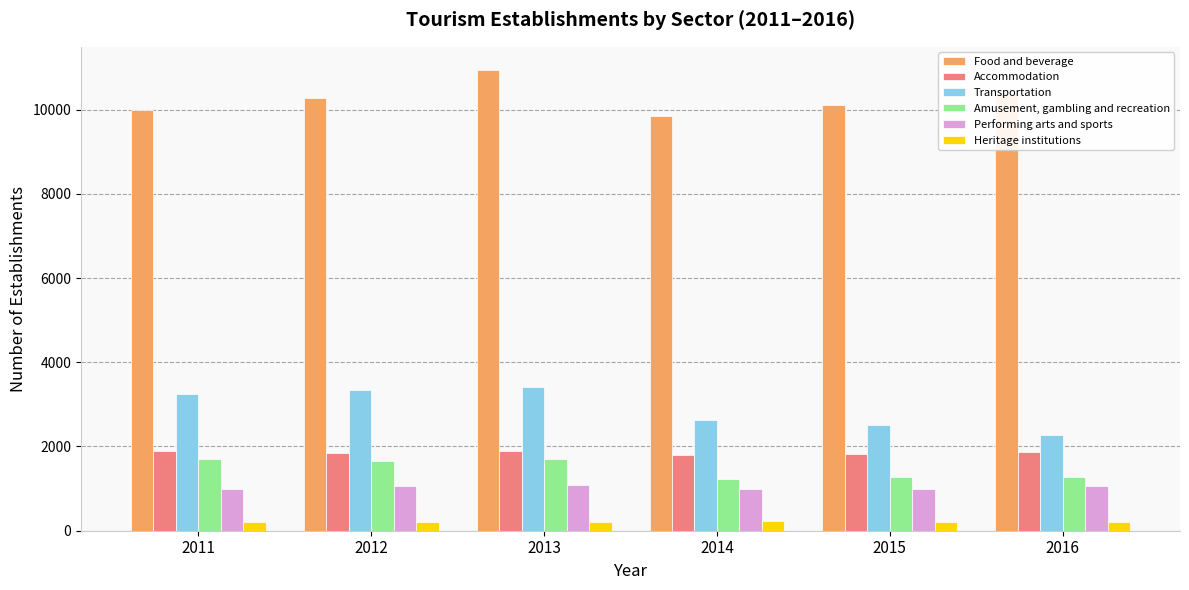

What is the greatest value displayed?

10944